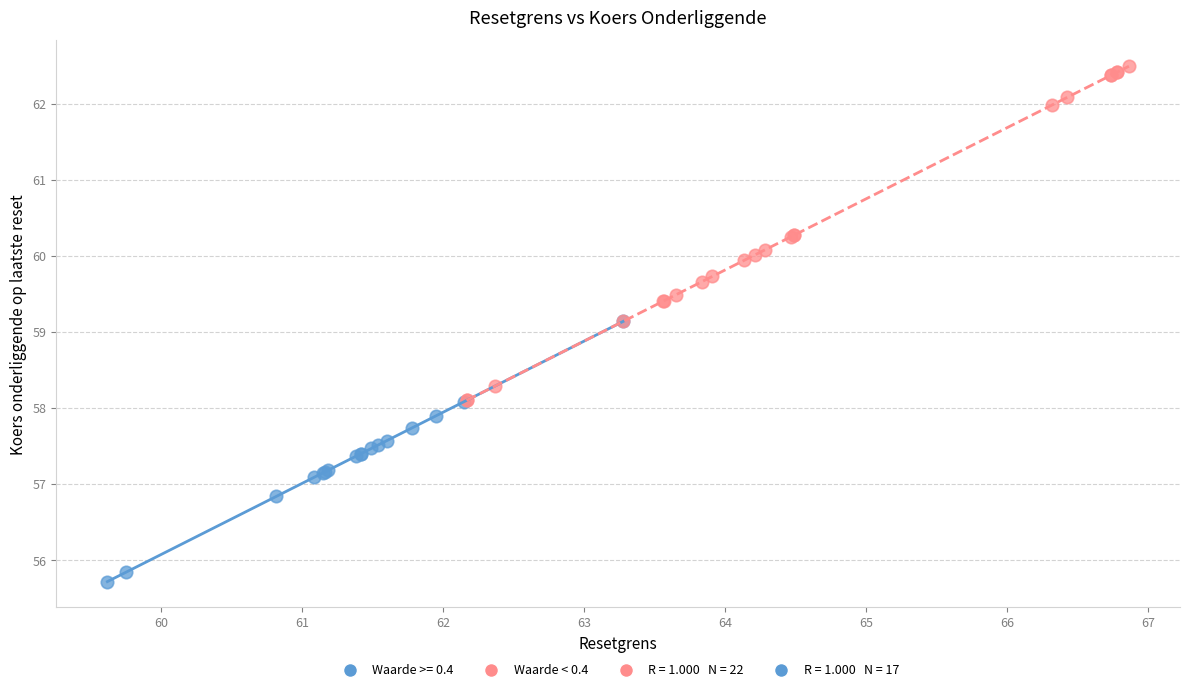

Which series has the widest spread of Y values?

Waarde < 0.4